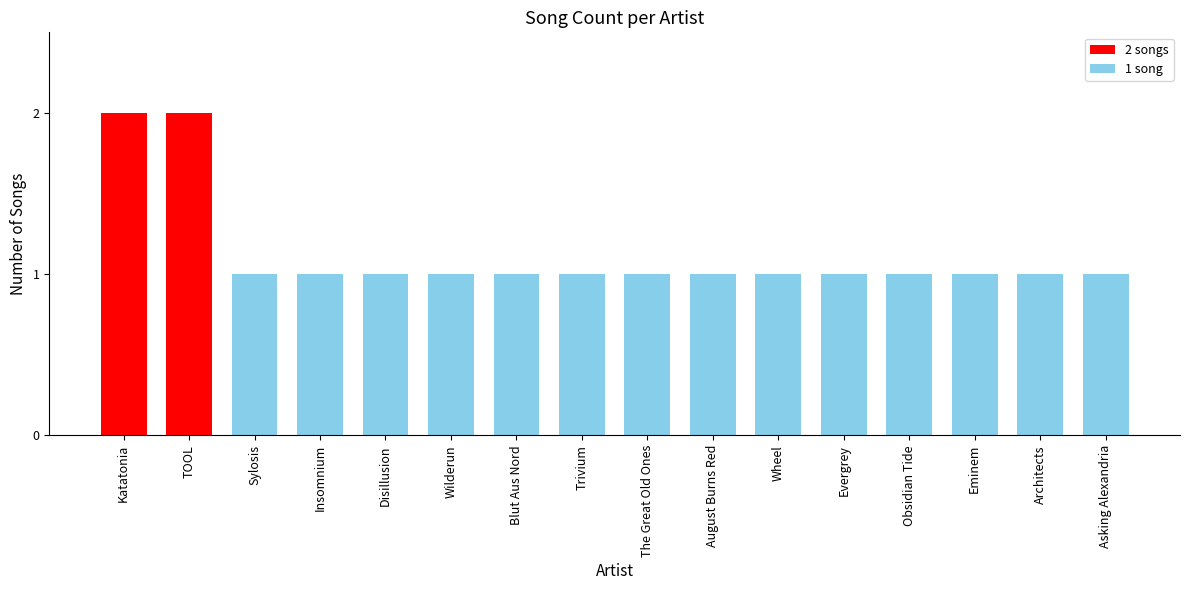

How many bars are there in total?

16